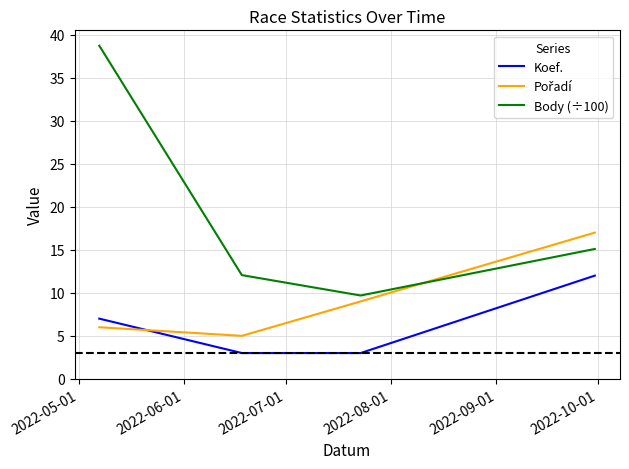

What is the smallest value displayed?

3.0